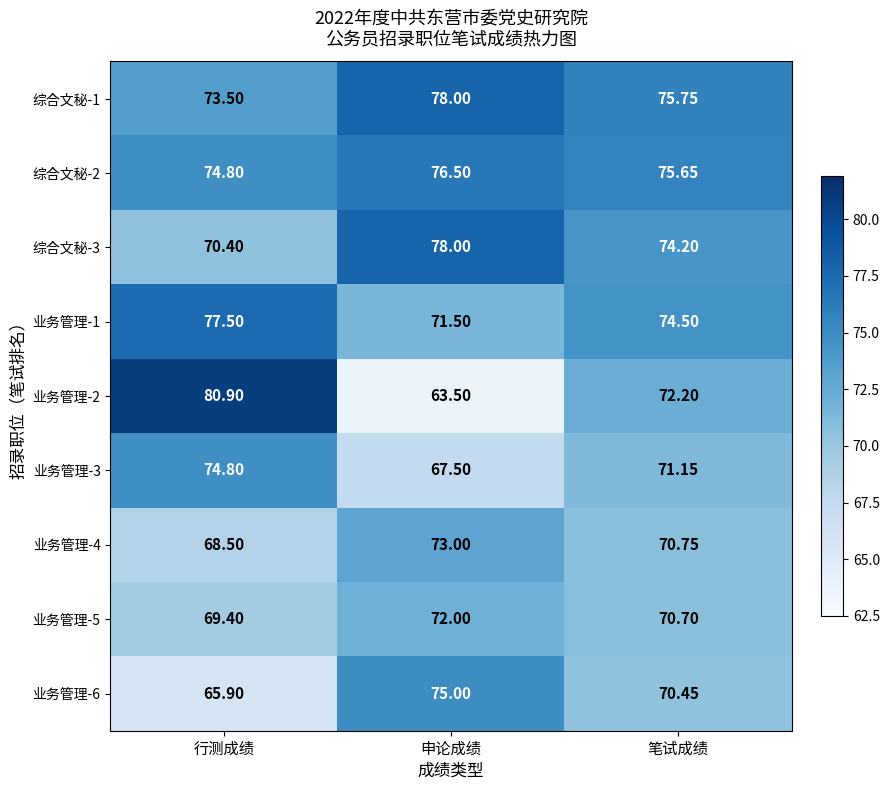

At which category is the sum across all series the highest?

行测成绩